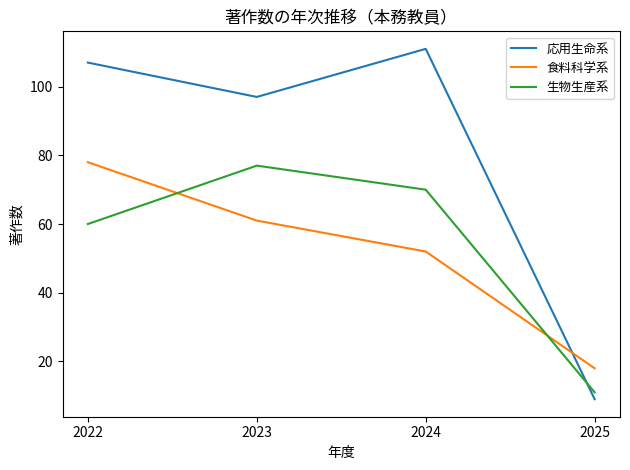

What is the average value of the 応用生命系 series?

81